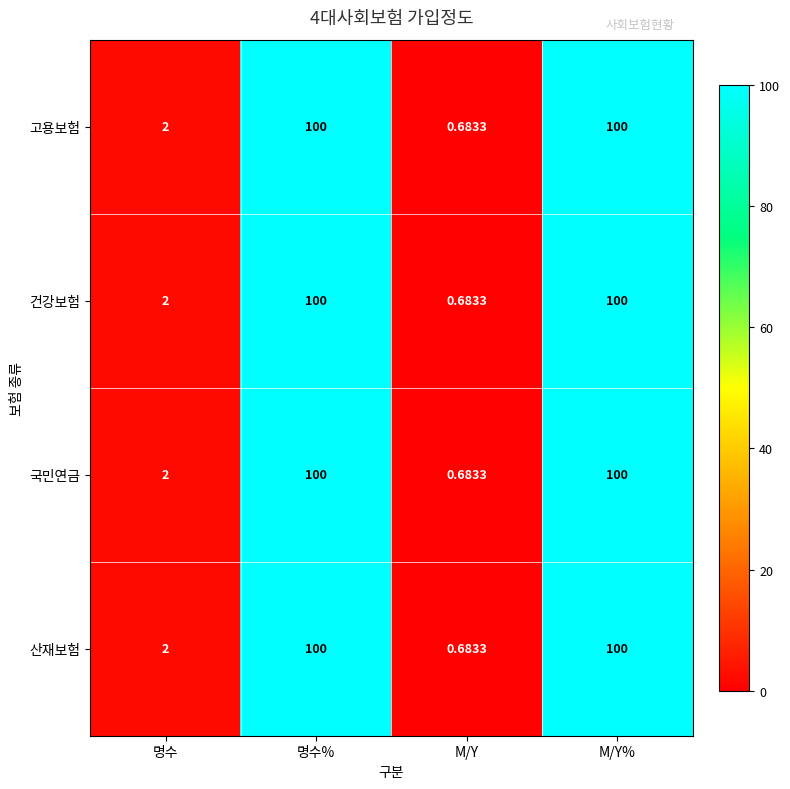

At which label does 건강보험 reach its minimum?

M/Y